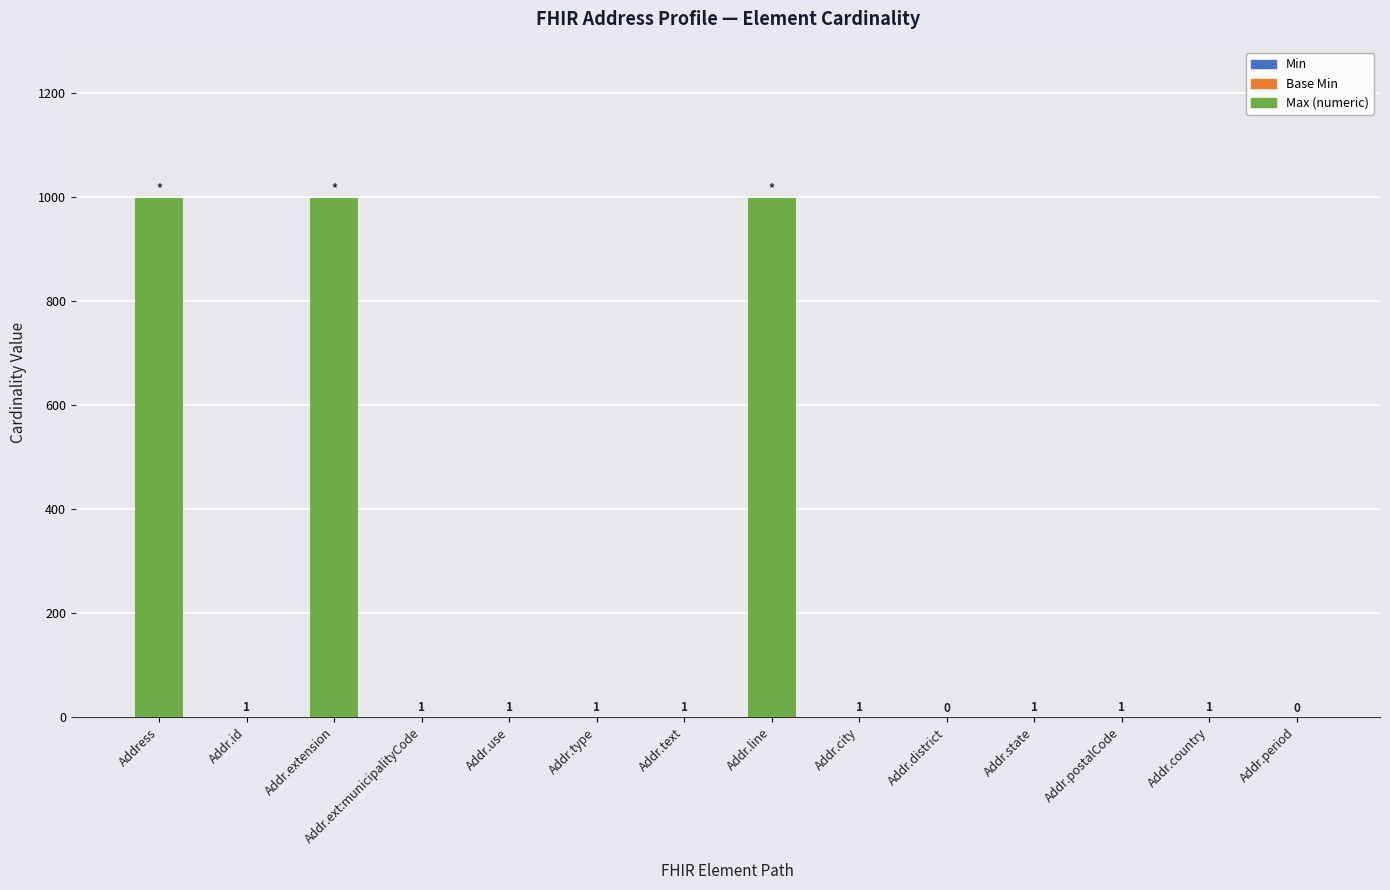

What is the change in value from Addr.line to Addr.district?

-999